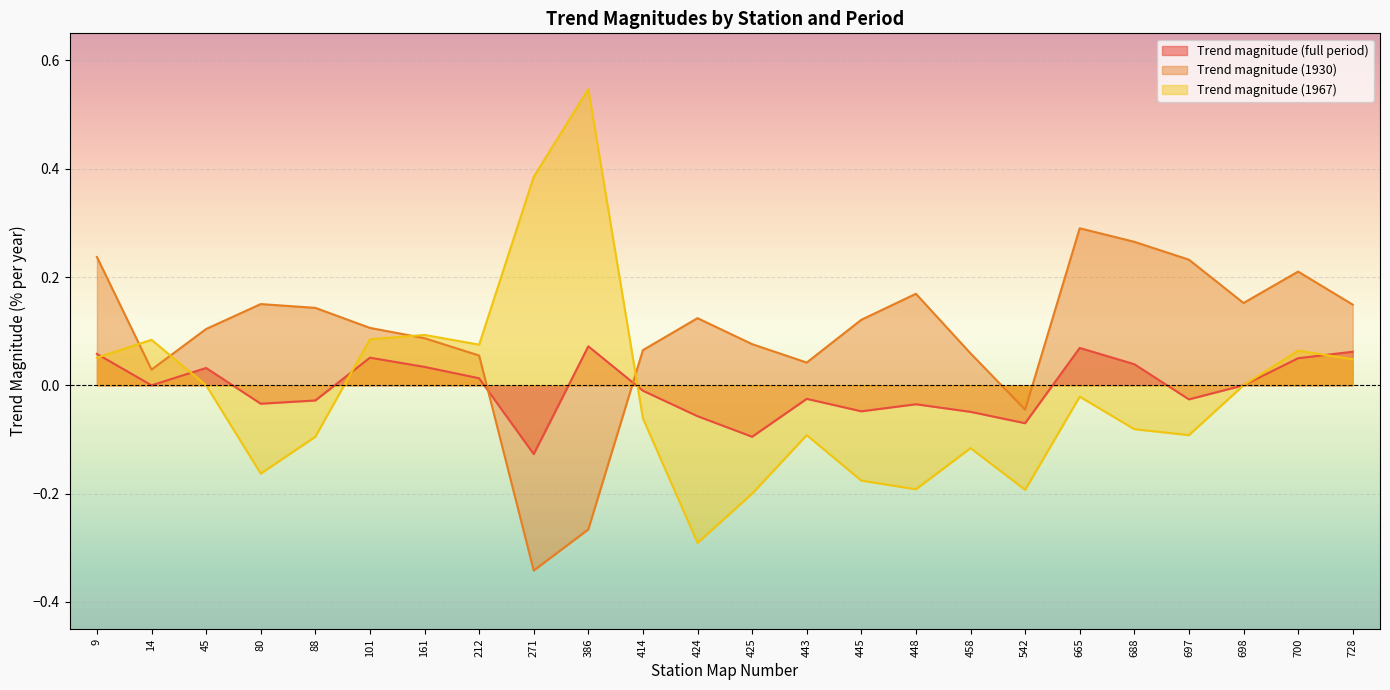

Which category has the lowest value across all series?

271